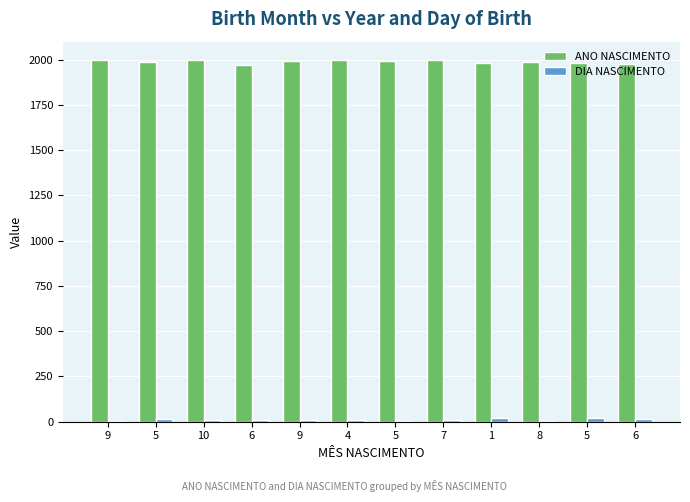

How many data points does each series have?

12